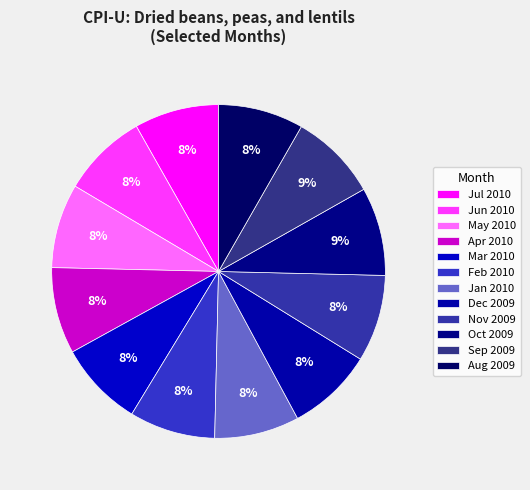

How many slices are in this pie chart?

12